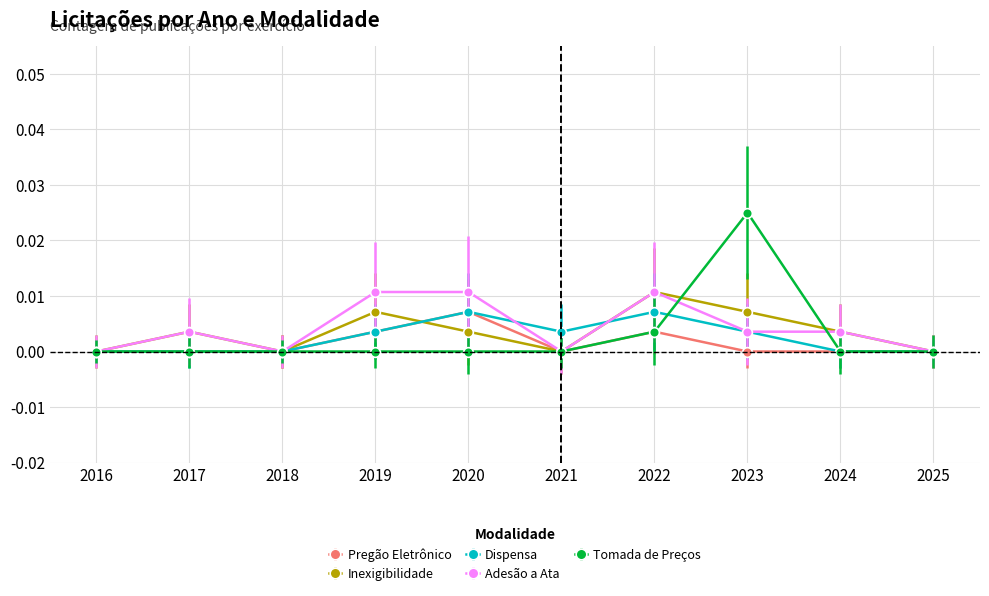

In Inexigibilidade, how many points are lower than both neighbors (excluding endpoints)?

2